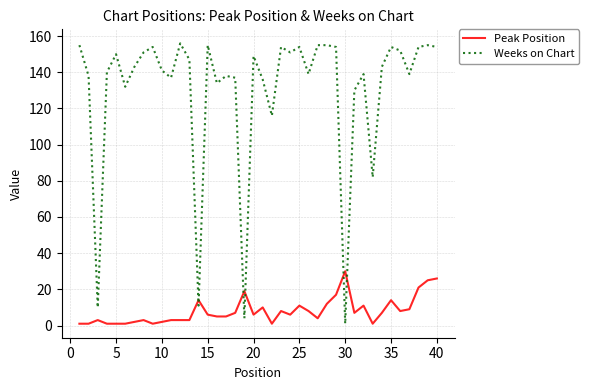

List the series in order of their overall mean, lowest first.

Peak Position, Weeks on Chart